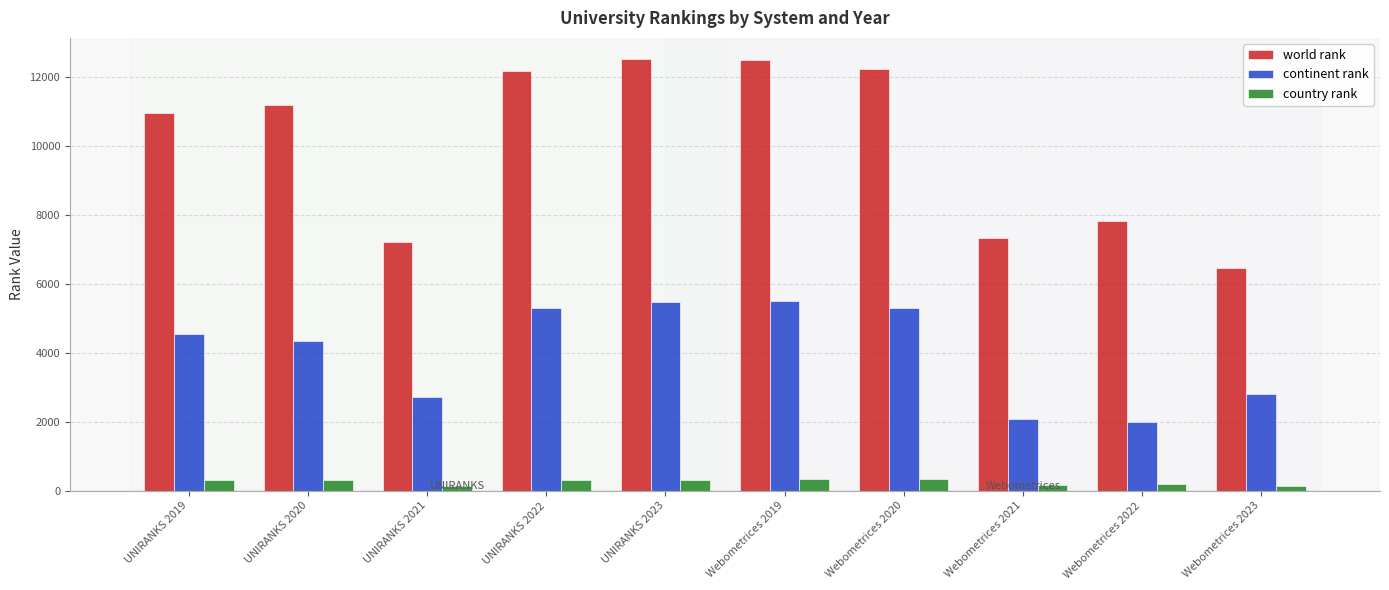

What is the spread (max minus min) of values at UNIRANKS 2020?

10882